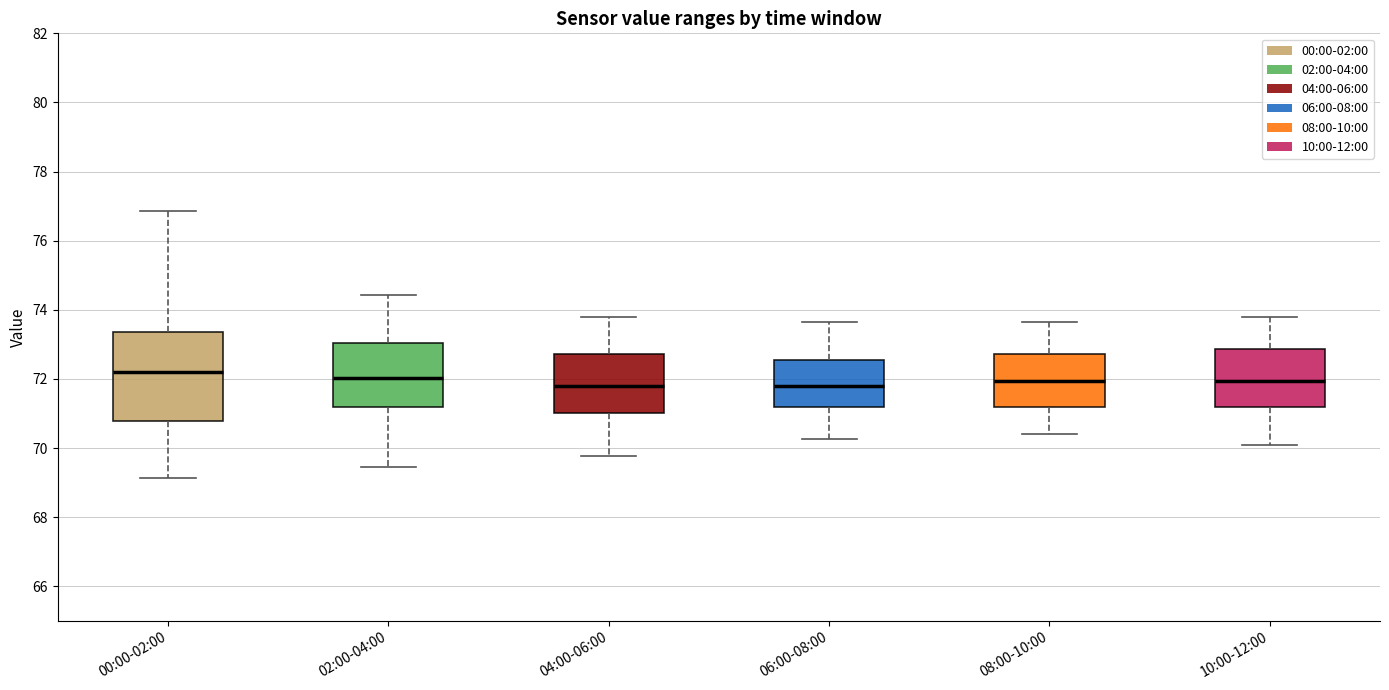

Reading left to right, transcribe this box plot: for each box, give where its median line is, the range the box spans, and where its two whiskers end, as read against the y-axis. The values are not printed on the chart, so give them approximately, as read against the axis.

00:00-02:00: median 72.2, box 70.8 to 73.4, whiskers 69.2 to 76.8
02:00-04:00: median 72.0, box 71.2 to 73.0, whiskers 69.4 to 74.4
04:00-06:00: median 71.8, box 71.0 to 72.8, whiskers 69.8 to 73.8
06:00-08:00: median 71.8, box 71.2 to 72.6, whiskers 70.2 to 73.6
08:00-10:00: median 72.0, box 71.2 to 72.8, whiskers 70.4 to 73.6
10:00-12:00: median 72.0, box 71.2 to 72.8, whiskers 70.0 to 73.8